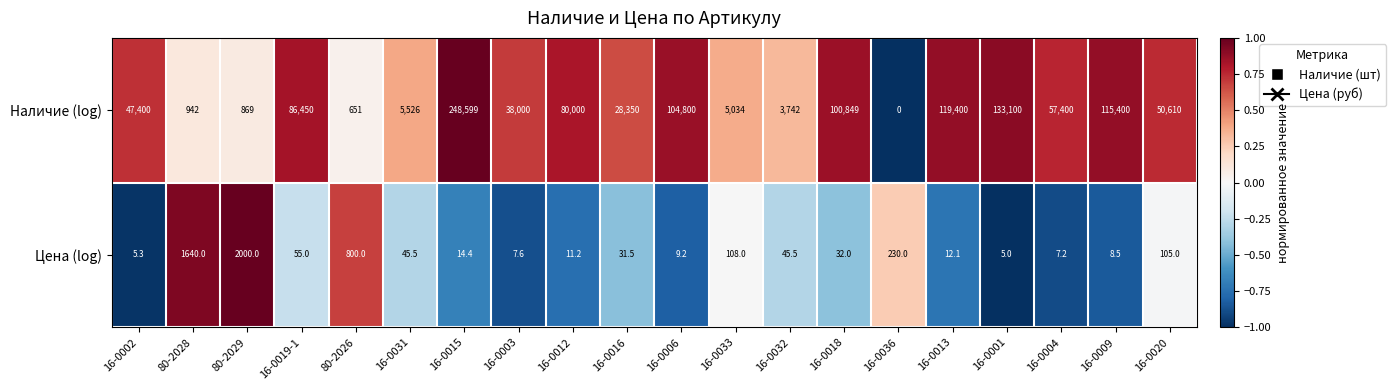

Between 16-0003 and 16-0004, which series saw the biggest shift?

Наличие (log)